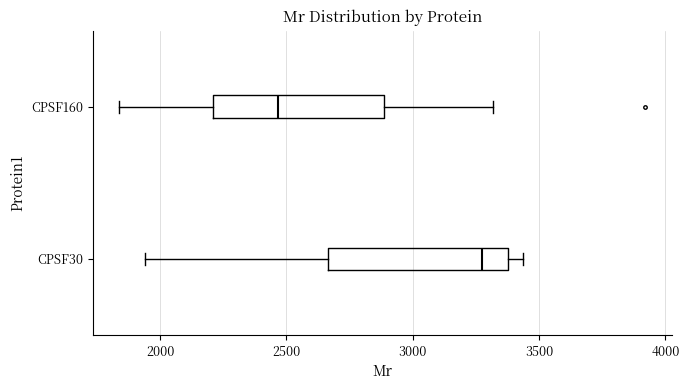

Which box has the furthest to the right median line?

CPSF30